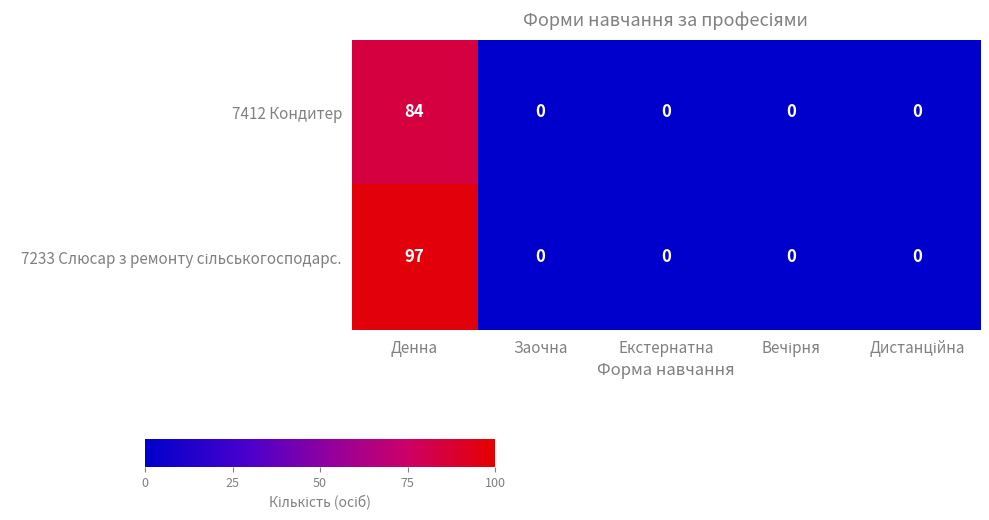

What is the difference between the highest and lowest values at Денна?

13